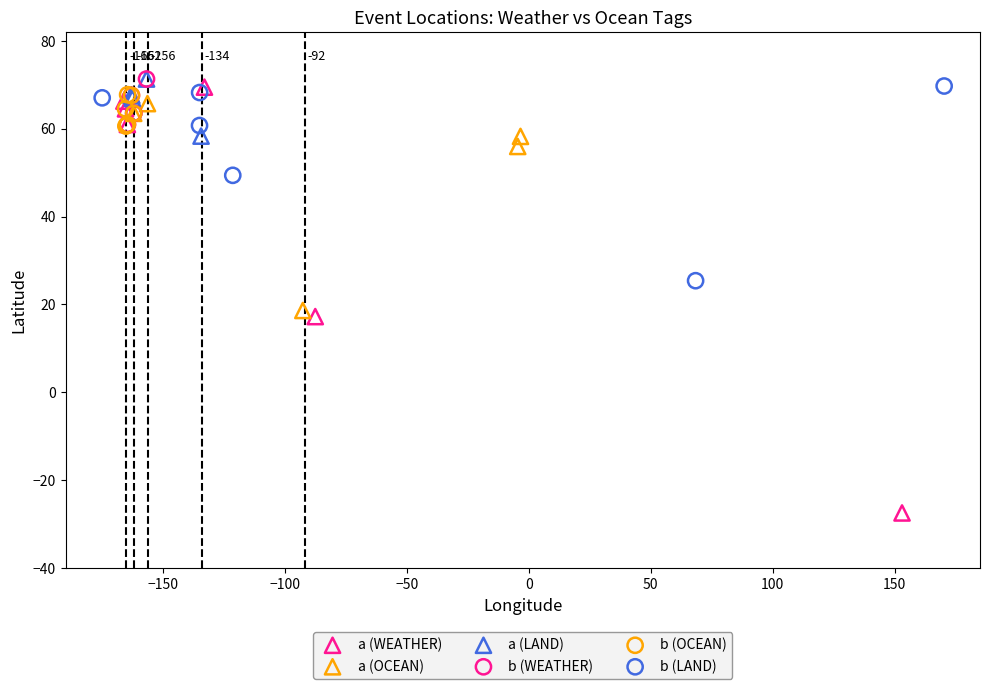

Which series reaches the minimum Y coordinate?

a (WEATHER)